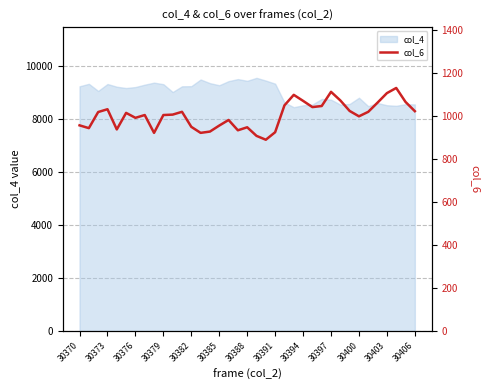

Is it true that col_4 equals 15344 at 30382?

False